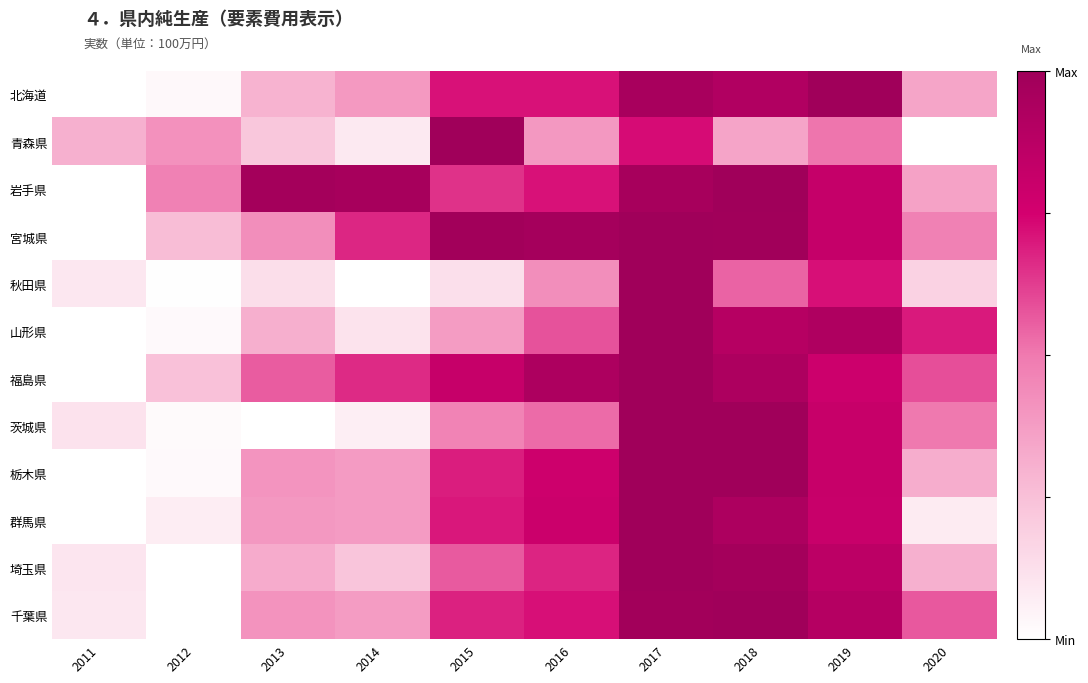

What is the greatest value displayed?

1.0